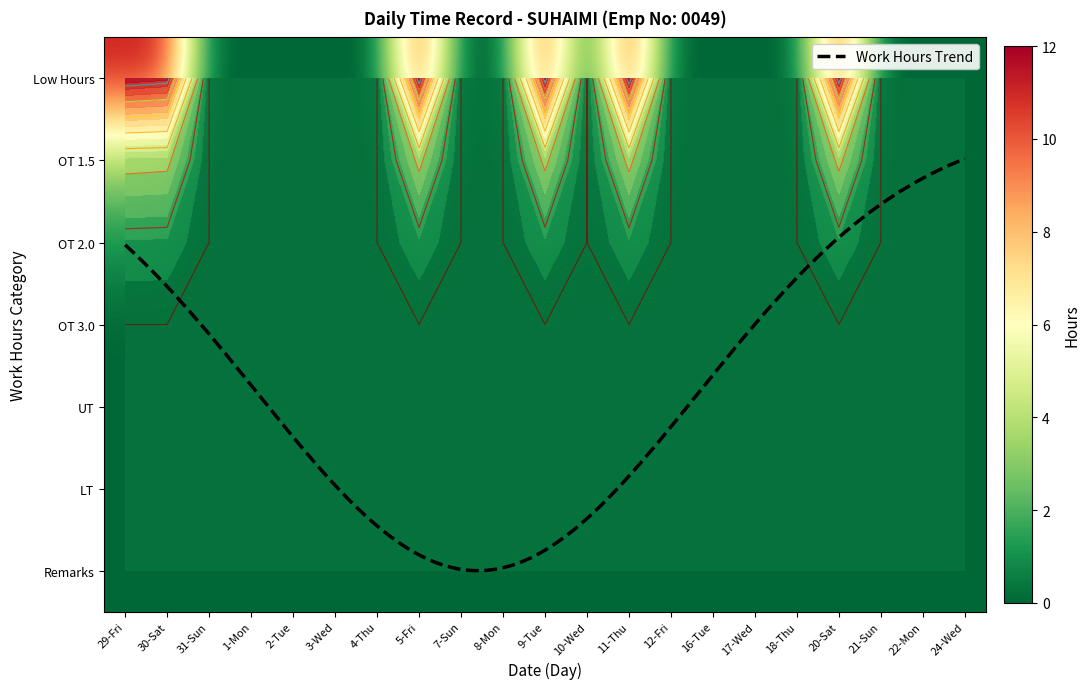

List the series in order of their peak value, lowest first.

31_Sun, 1_Mon, 2_Tue, 3_Wed, 4_Thu, 7_Sun, 8_Mon, 10_Wed, 12_Fri, 16_Tue, 17_Wed, 18_Thu, 21_Sun, 22_Mon, 24_Wed, 9_Tue, 30_Sat, 20_Sat, 5_Fri, 11_Thu, 29_Fri